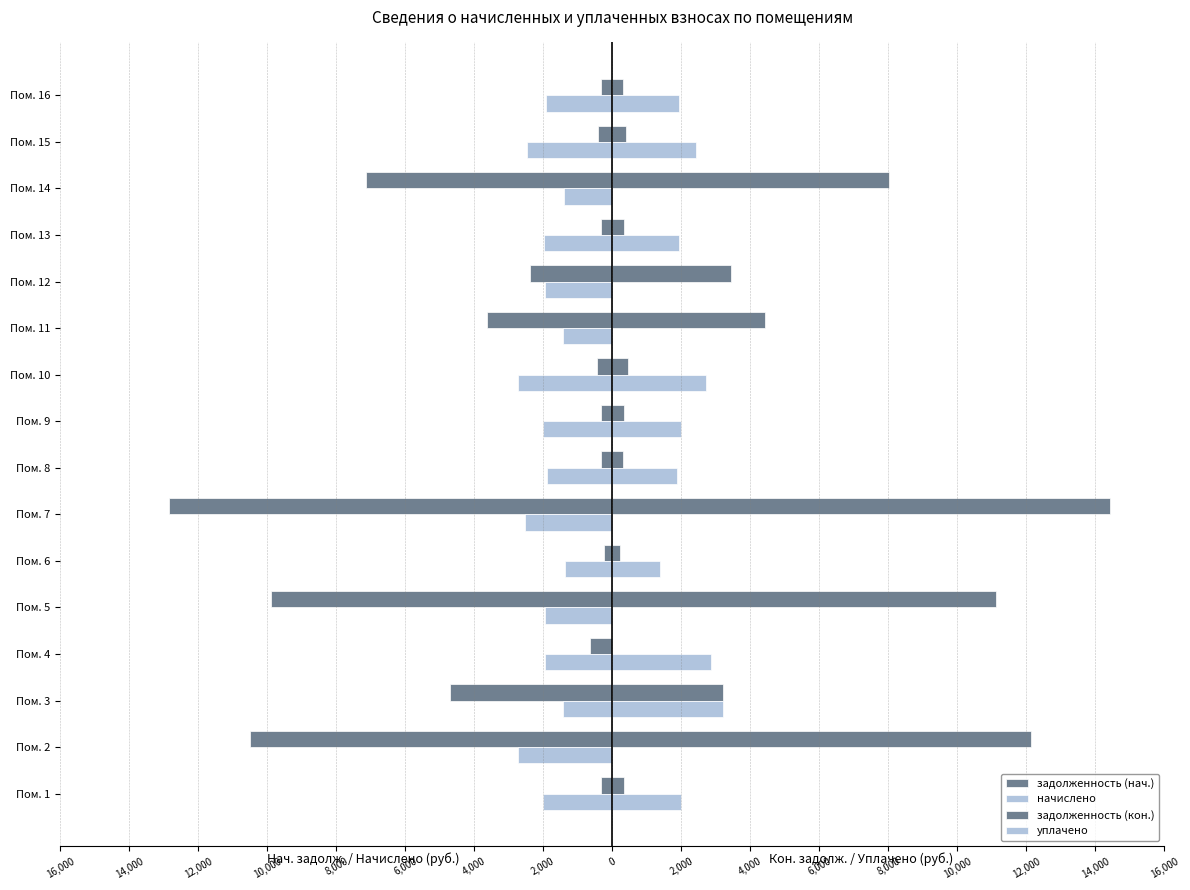

How many values in the начислено series are below -1948?

9